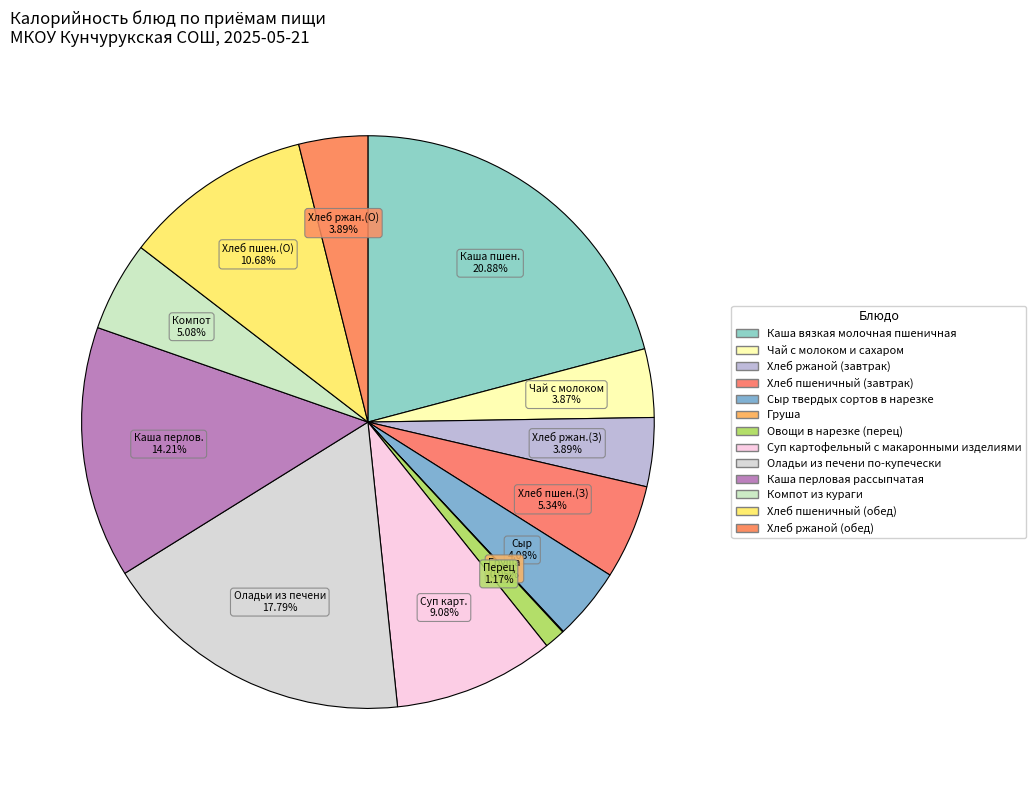

Count the number of slices in the pie.

13